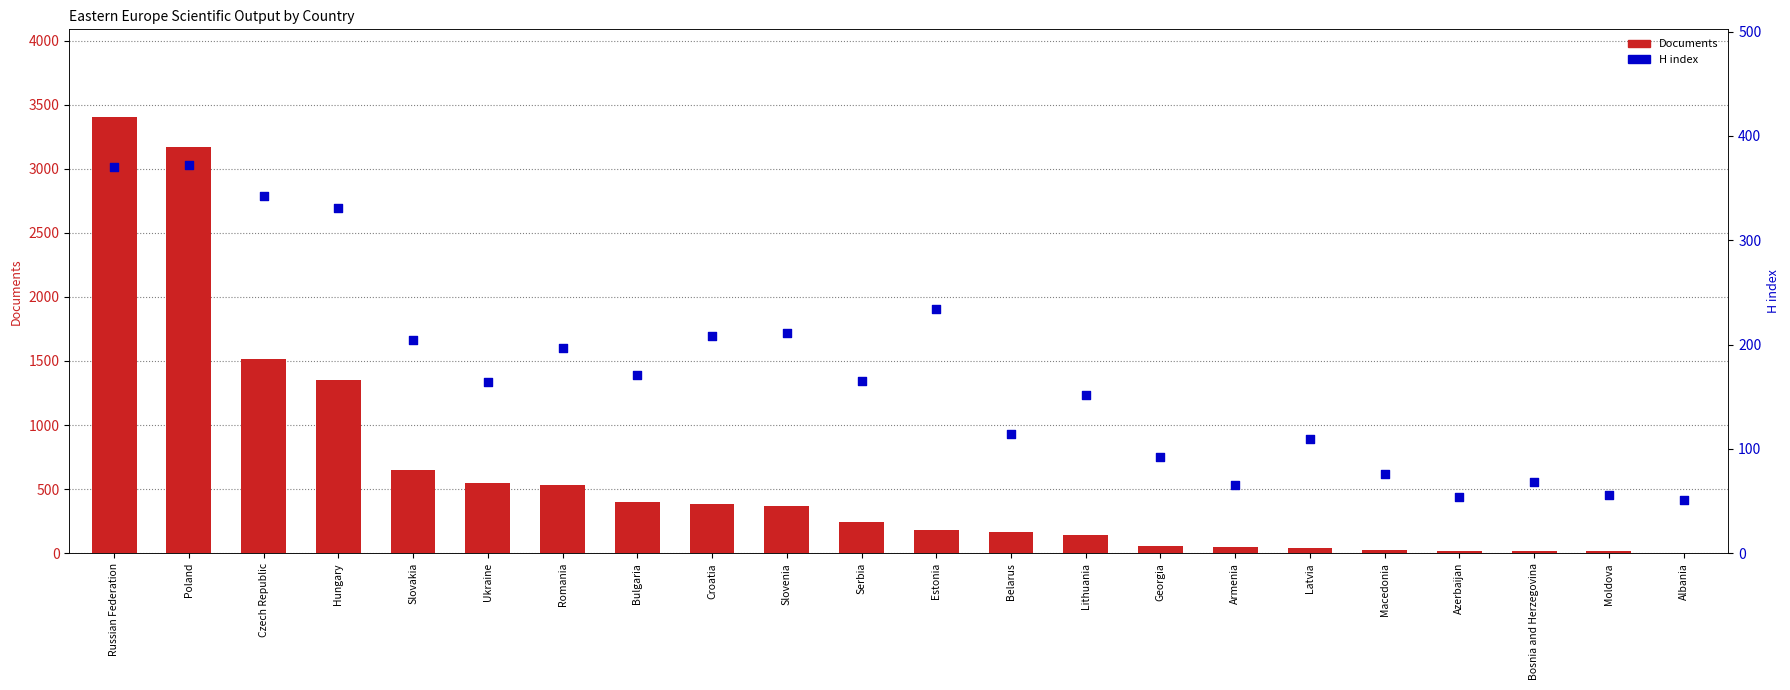

Which series has the largest total across all categories?

Documents